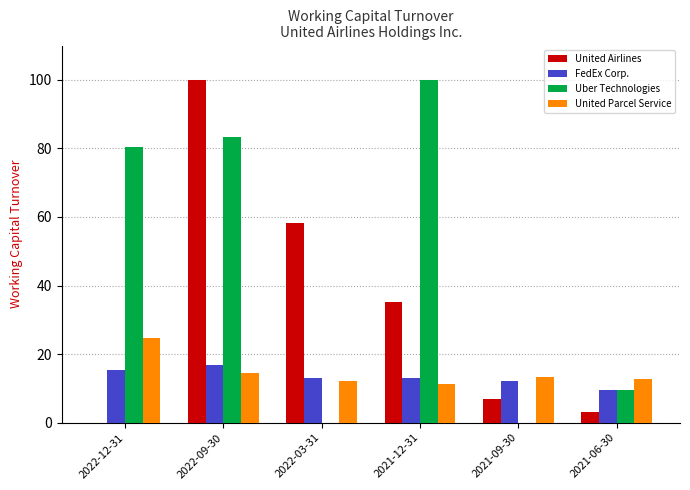

Which series changed the most between 2022-09-30 and 2021-06-30?

United Airlines